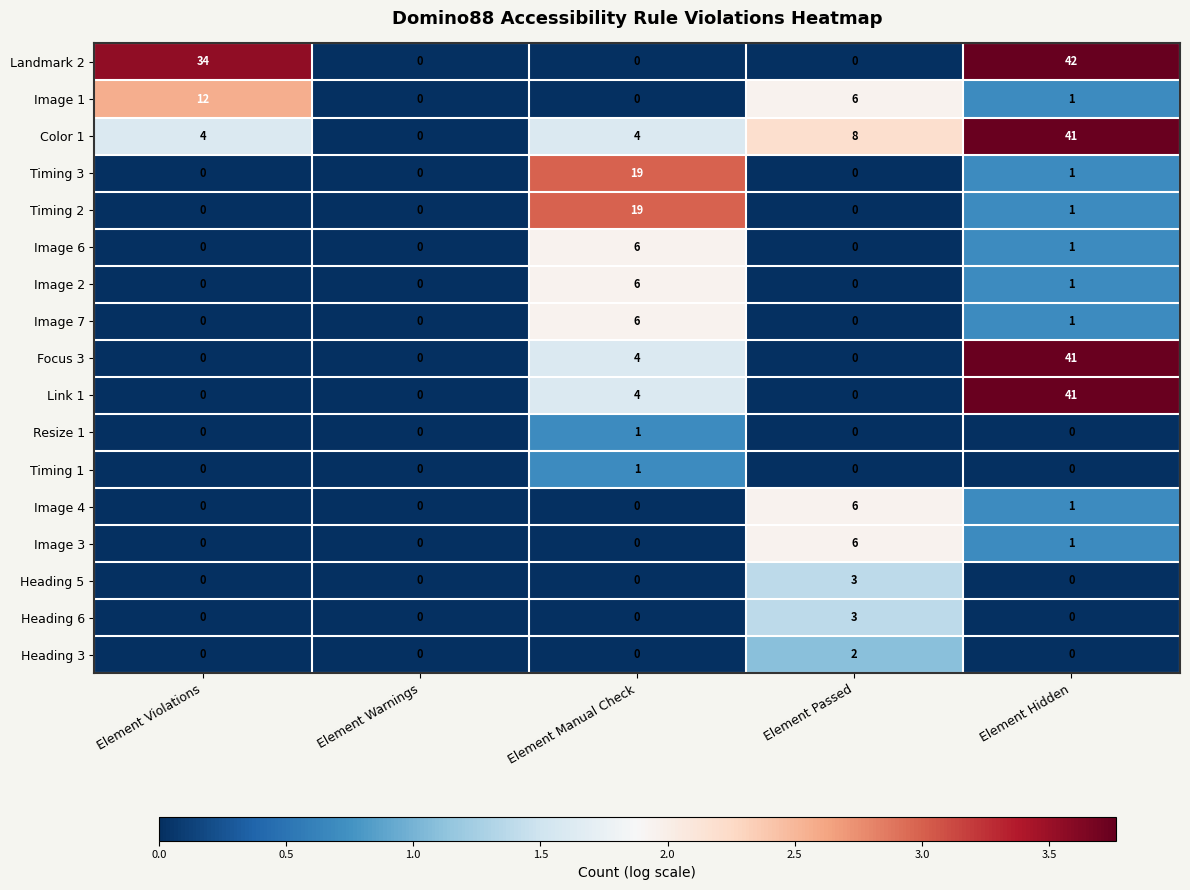

What is the total value across all series at Element Manual Check?

70